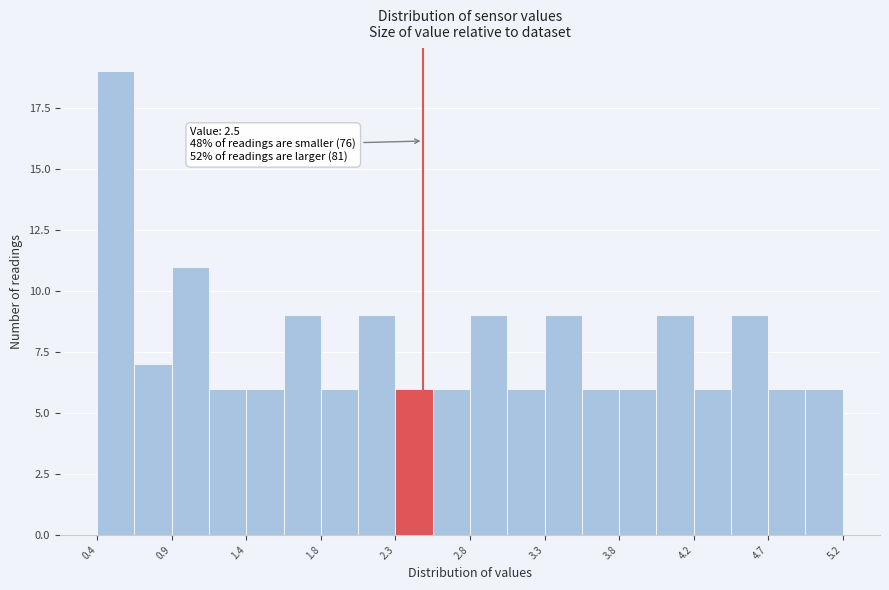

Which range on the x-axis has the tallest bar?

0.40 to 0.64